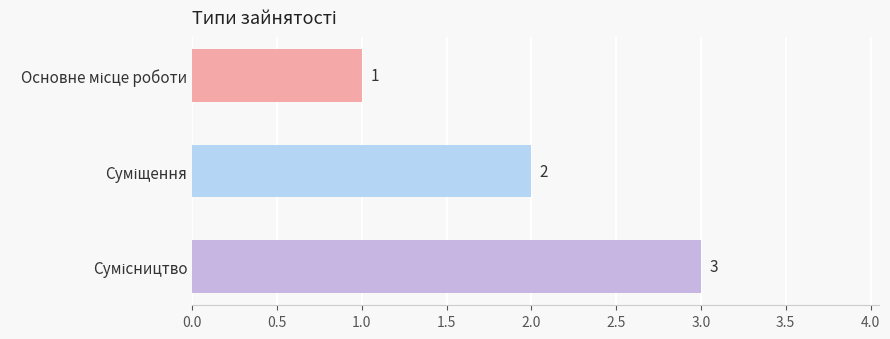

What is the value of the 1st bar from the top?

1